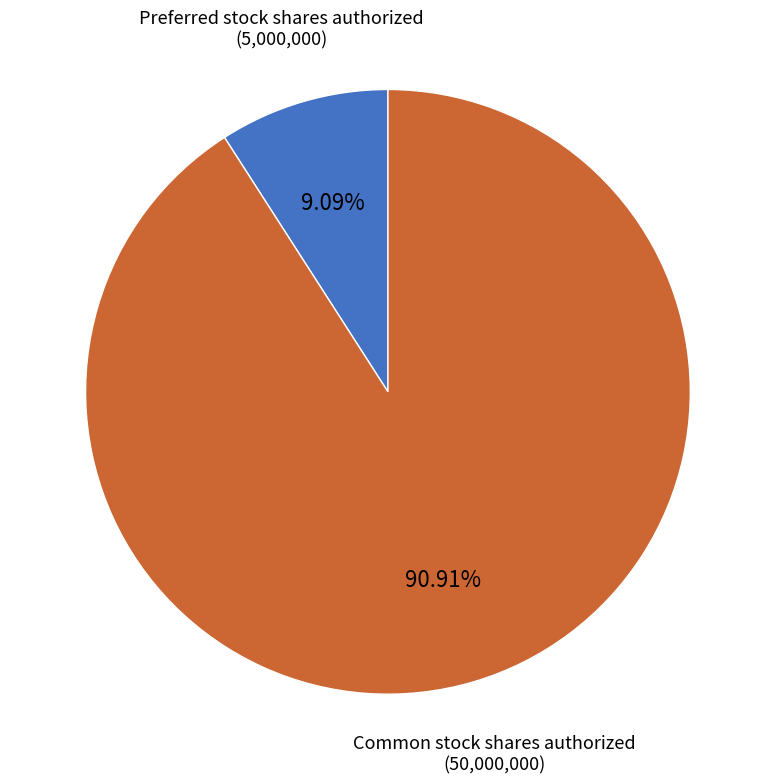

Is there any slice that represents more than half of the pie?

Yes